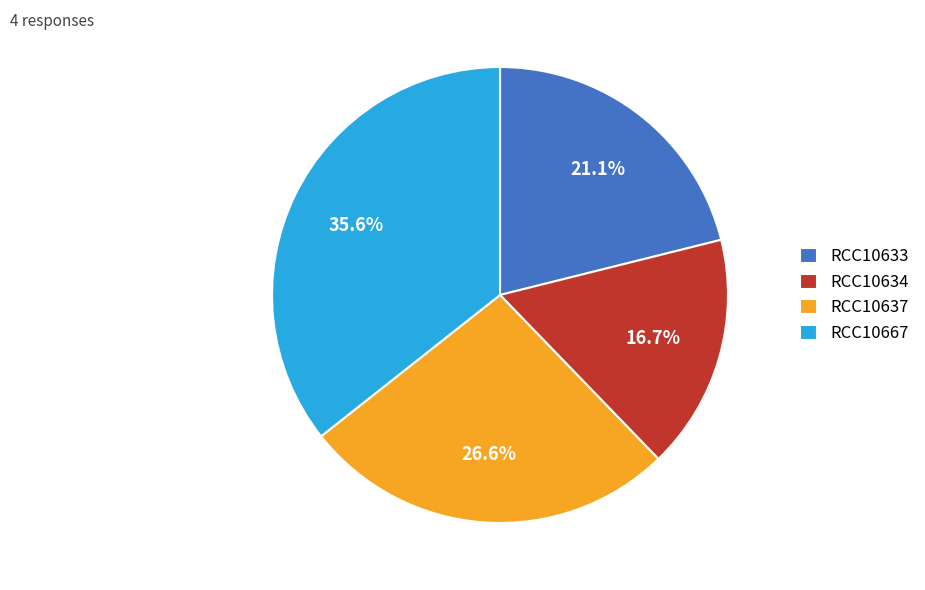

What portion of the pie excludes RCC10637?

73.4%